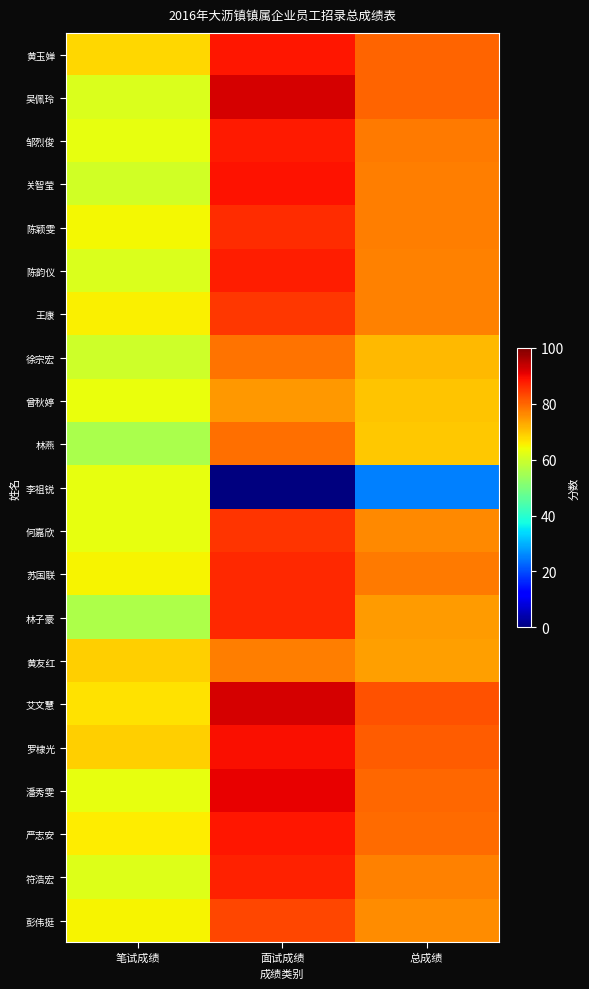

How many data points does each series have?

3